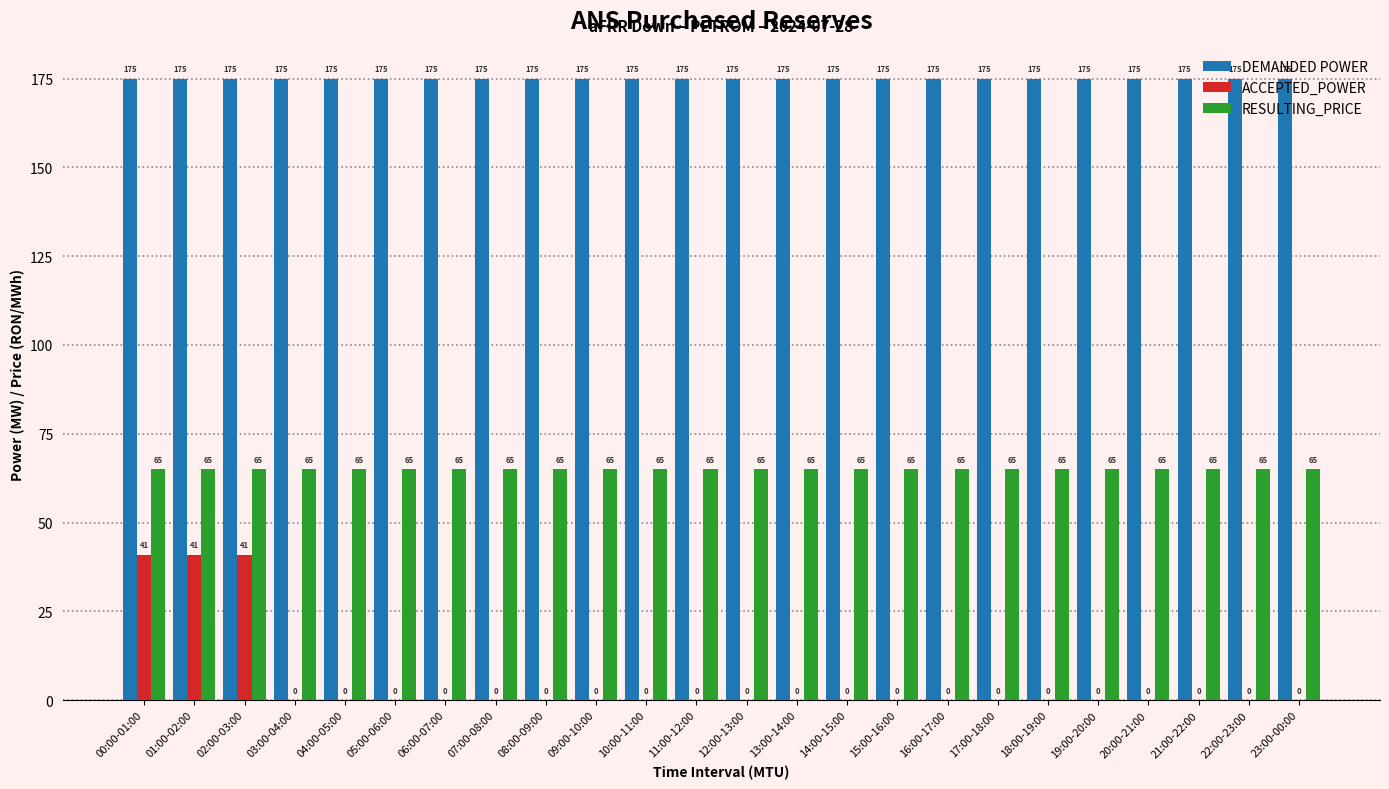

Which series changed the most between 01:00-02:00 and 12:00-13:00?

ACCEPTED_POWER